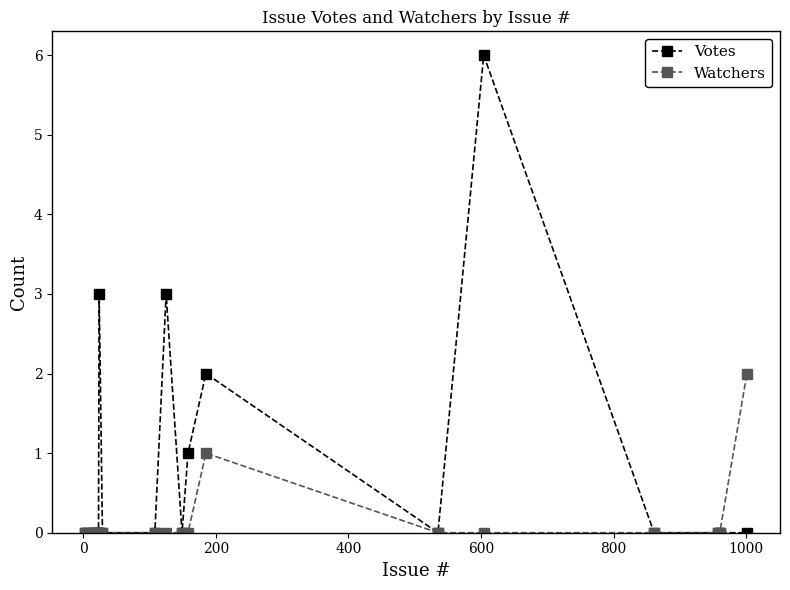

How many lines are shown in the chart?

2